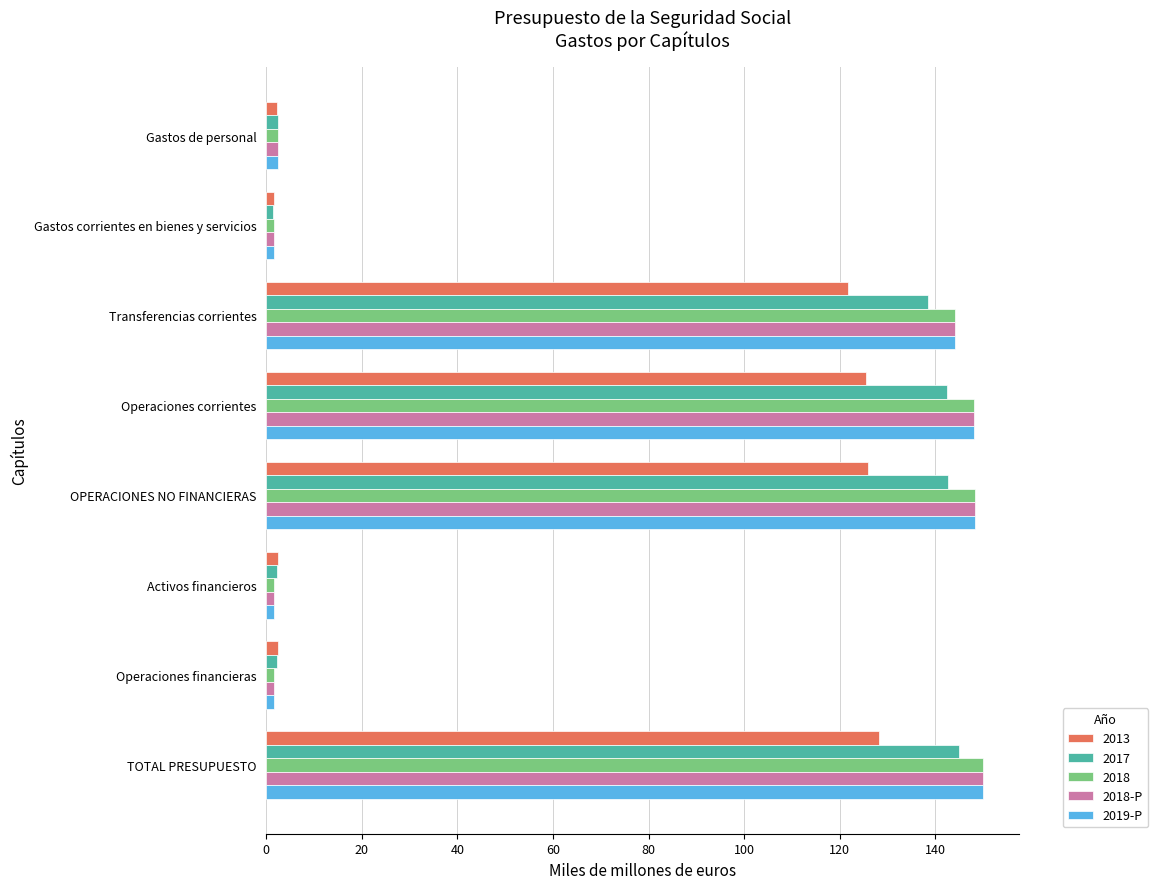

Which series has the widest spread of values?

2019-P